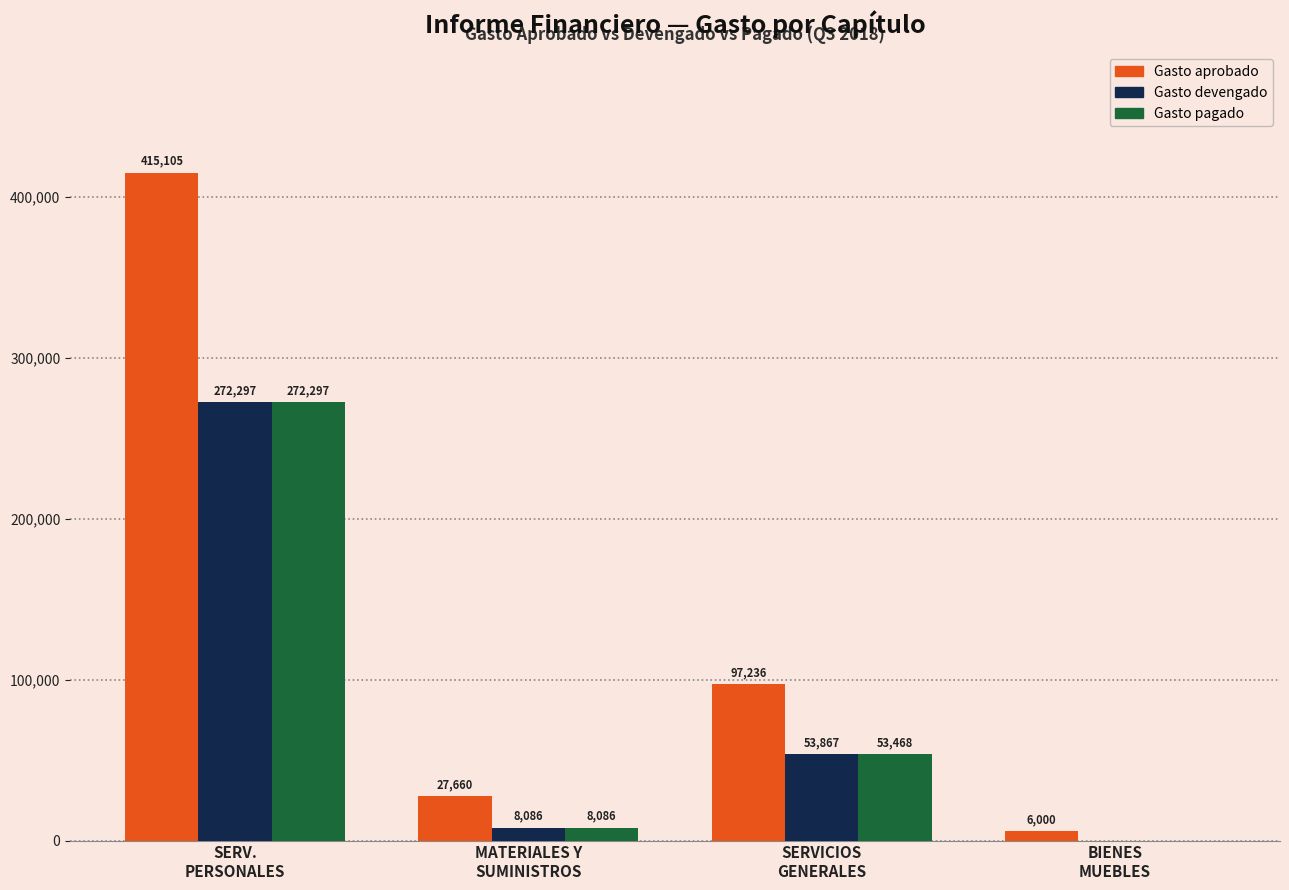

Which series has the largest total across all categories?

Gasto aprobado